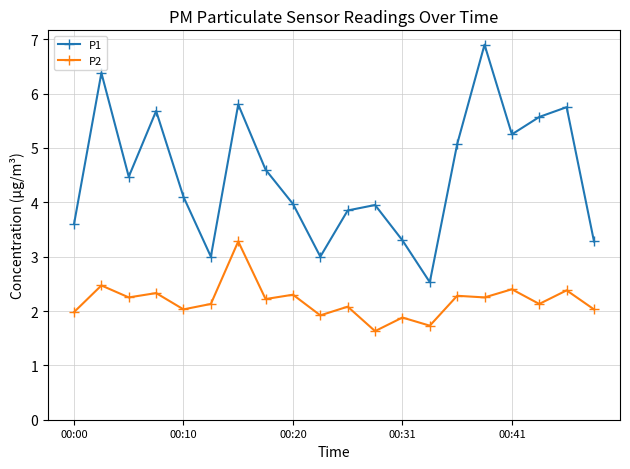

What is the maximum value shown in the chart?

6.9